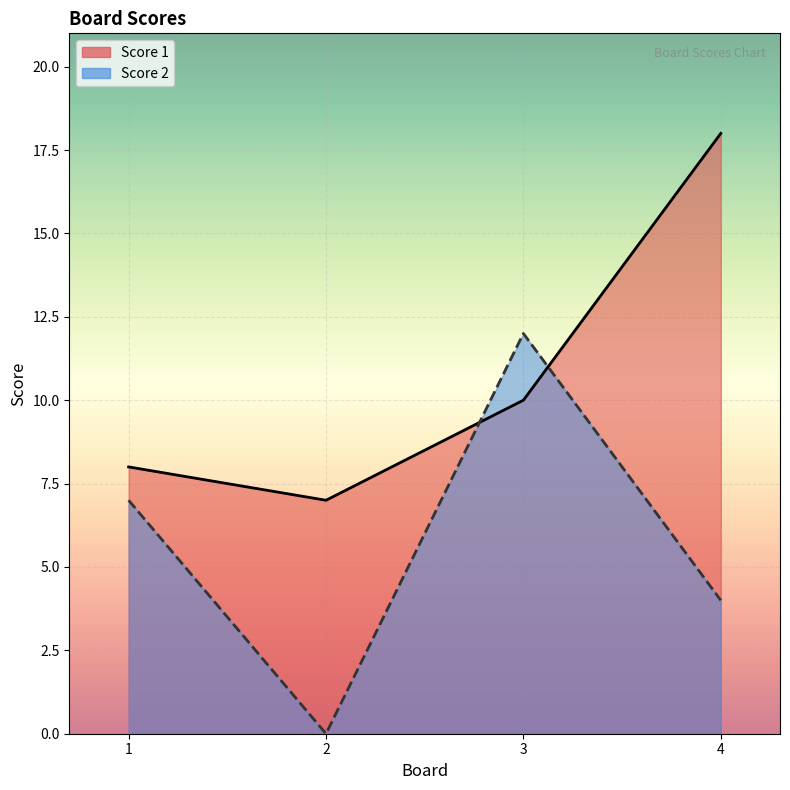

How many values in the Score 2 series are below 7?

2